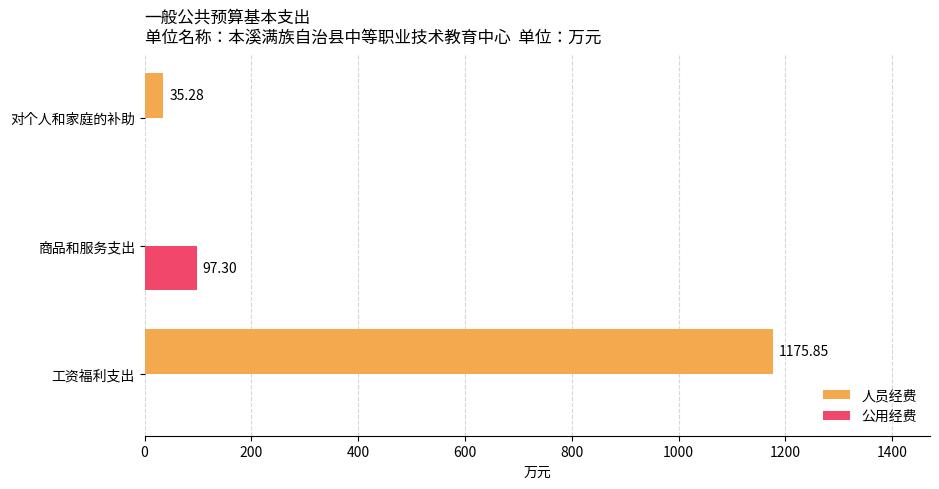

What is the total value across all series at 商品和服务支出?

97.3